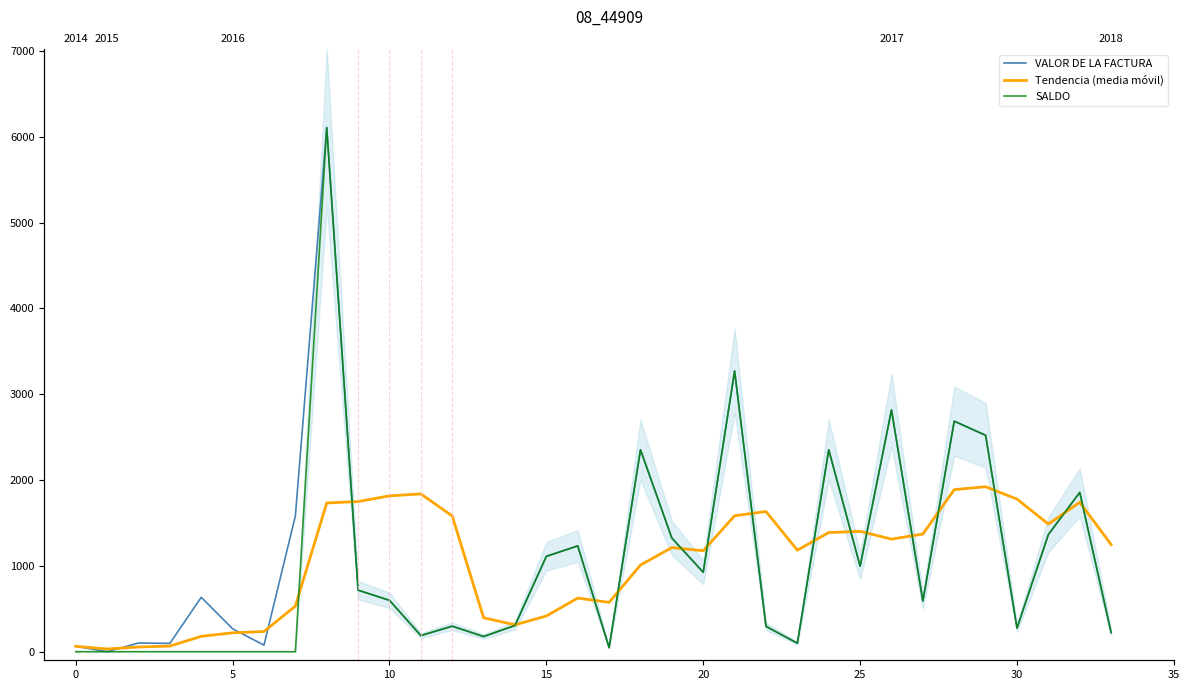

List the series in order of their peak value, highest first.

VALOR DE LA FACTURA, SALDO, Tendencia (media móvil)